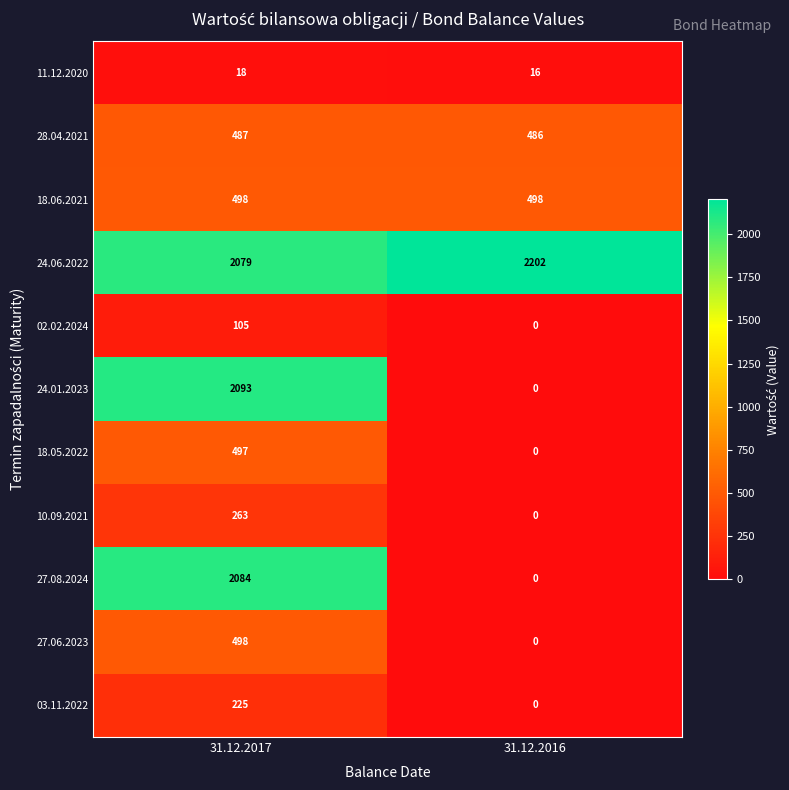

At how many categories does at least one series exceed 569?

2